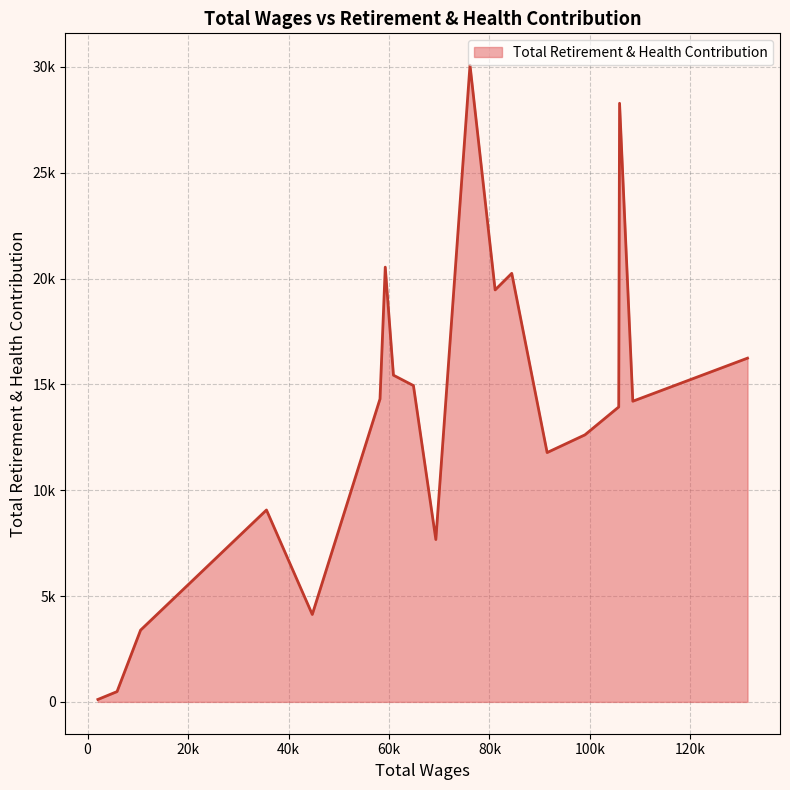

Rank the categories by value from lowest to highest.

2056.0, 5867.0, 10552.0, 44728.0, 69320.0, 35610.0, 91472.0, 98999.0, 105722.0, 108524.0, 58208.0, 64861.0, 60883.0, 131357.0, 81120.0, 84431.0, 59253.0, 105888.0, 76121.0